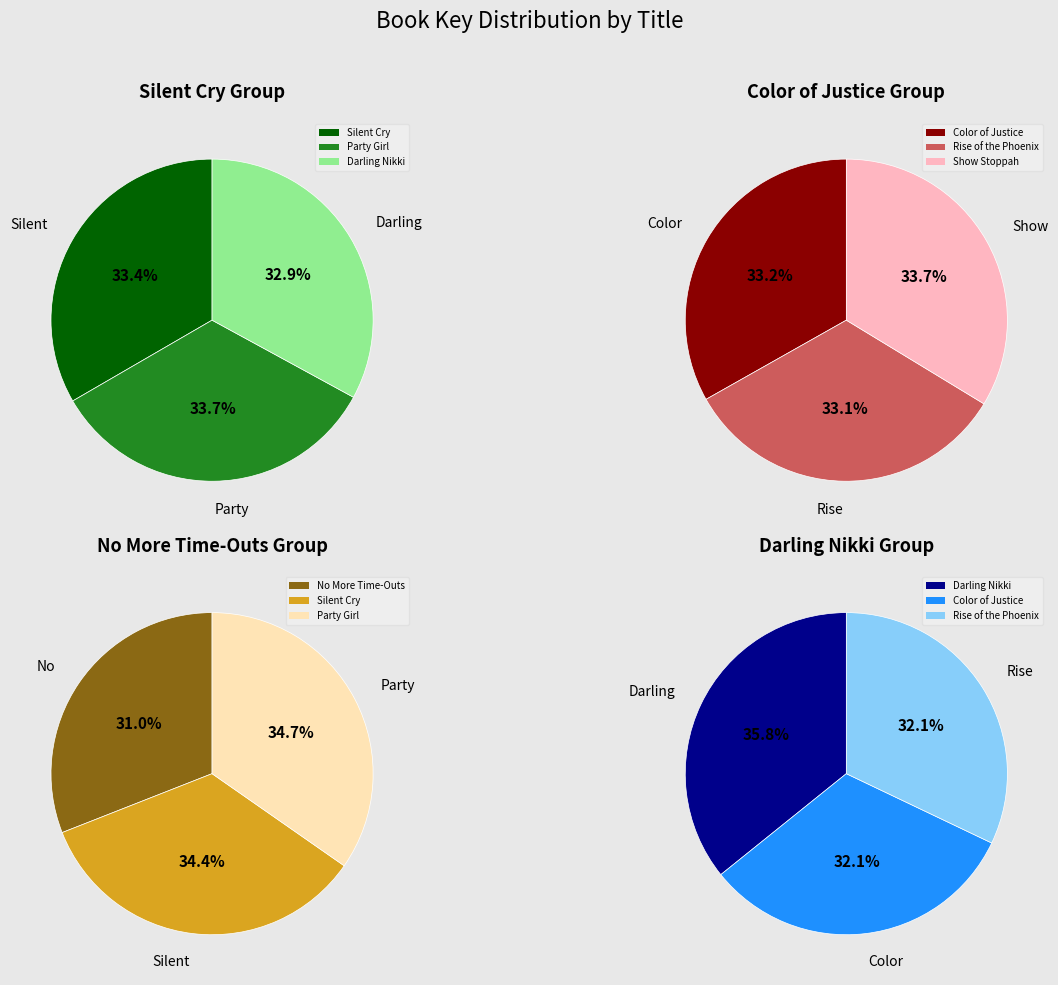

The Darling Nikki slice represents 4% of the pie. True or false?

False